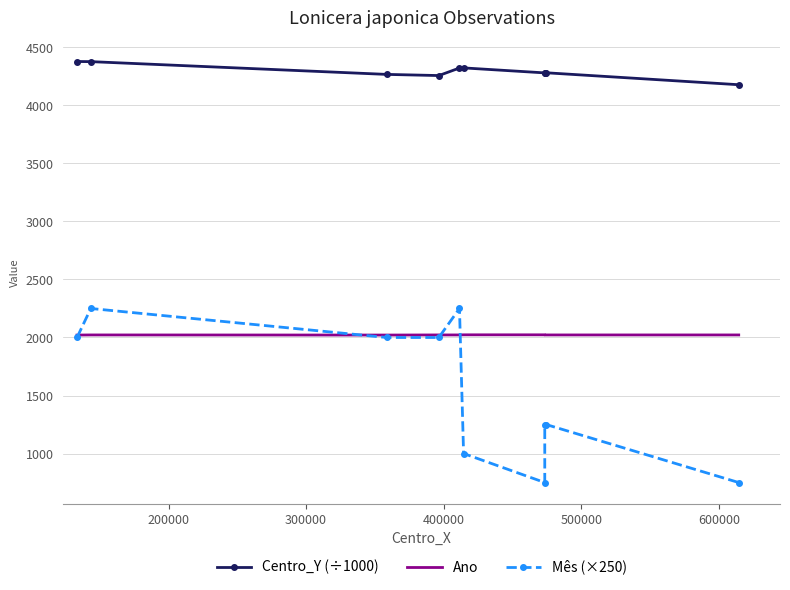

What is the value of the Ano point at the 8th from the left?

2022.0